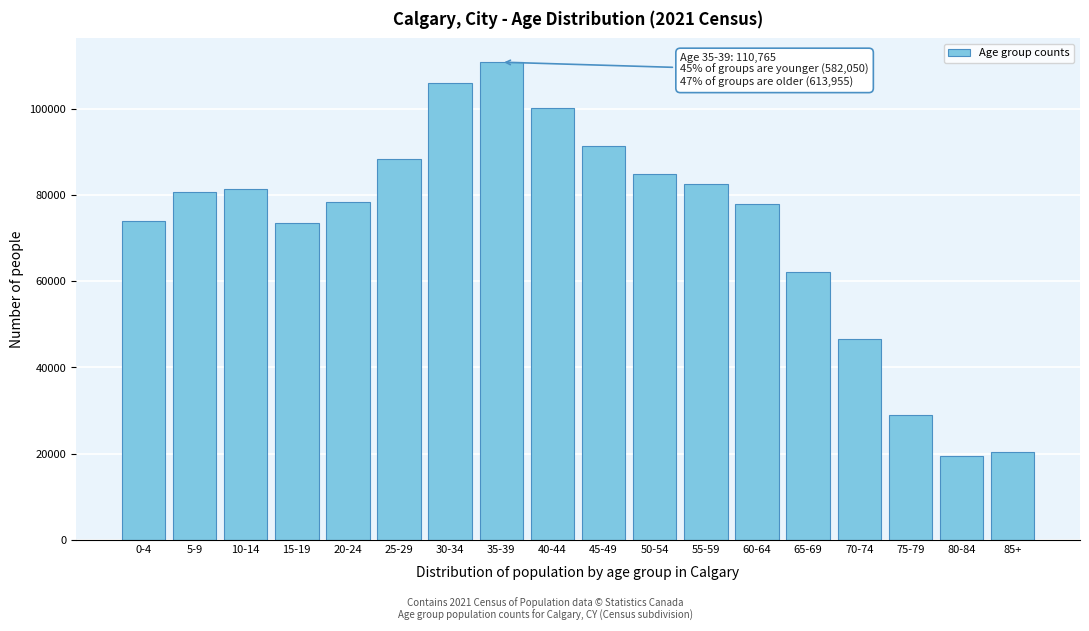

At which label is the value closest to 65085?

65-69